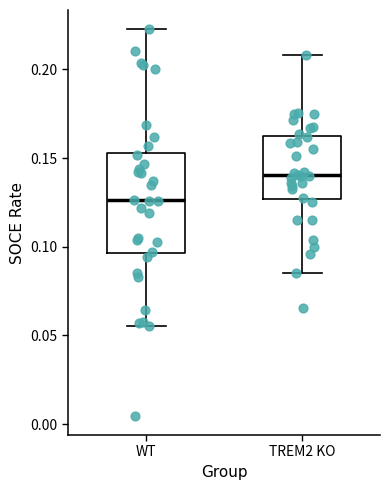

Where does the lower whisker of the box for WT end on the y-axis? The values are not printed on the chart, so give them approximately, as read against the axis.

0.055